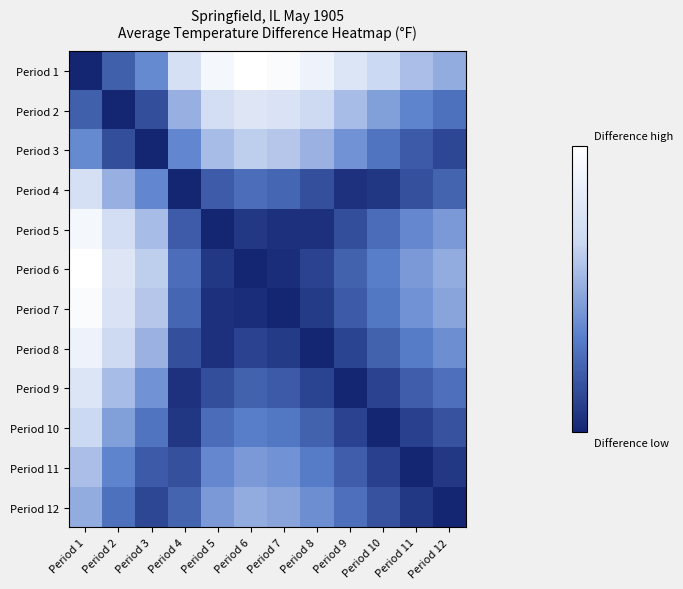

How many distinct data groups are displayed?

12